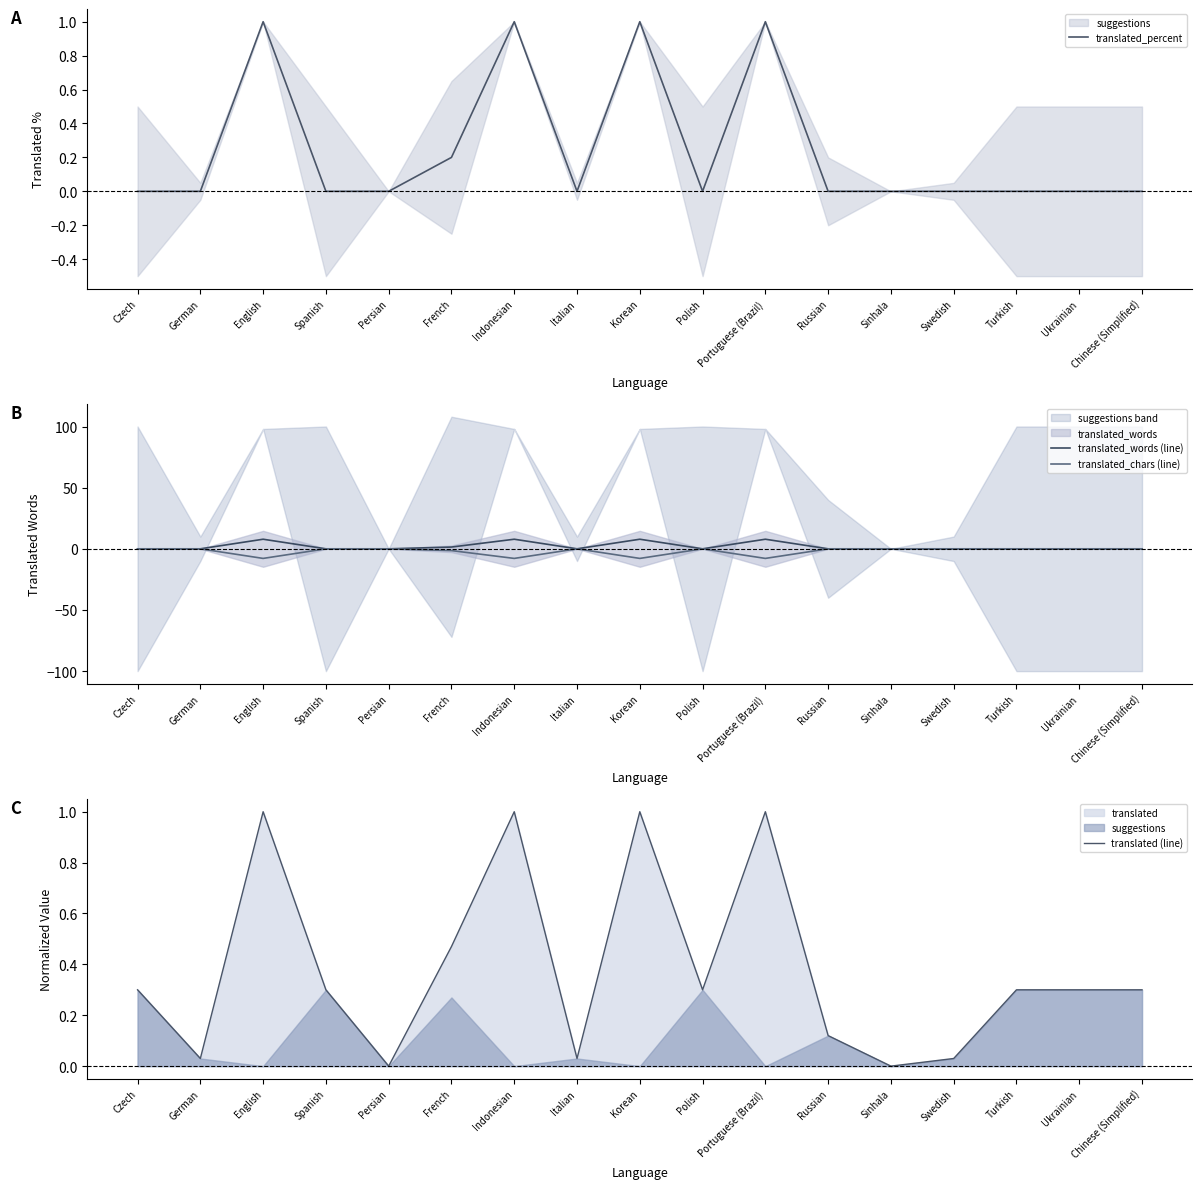

What is the average value of the translated_words (line) series?

1.9